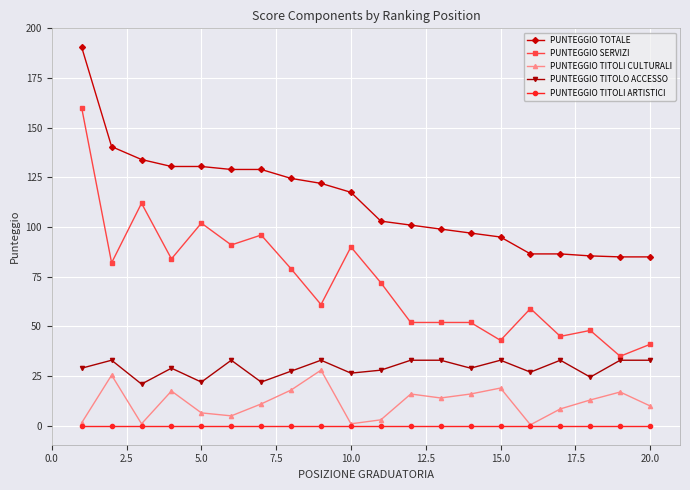

True or false: PUNTEGGIO TITOLI CULTURALI and PUNTEGGIO TOTALE intersect in this chart.

False